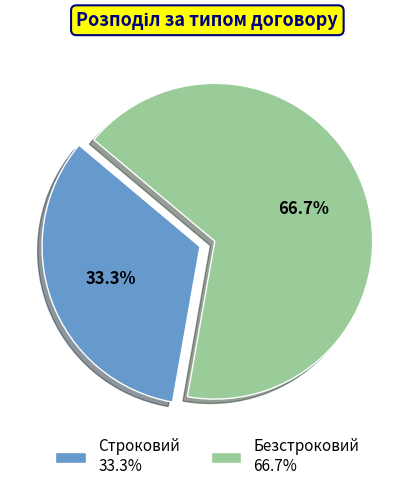

How many slices are in this pie chart?

2